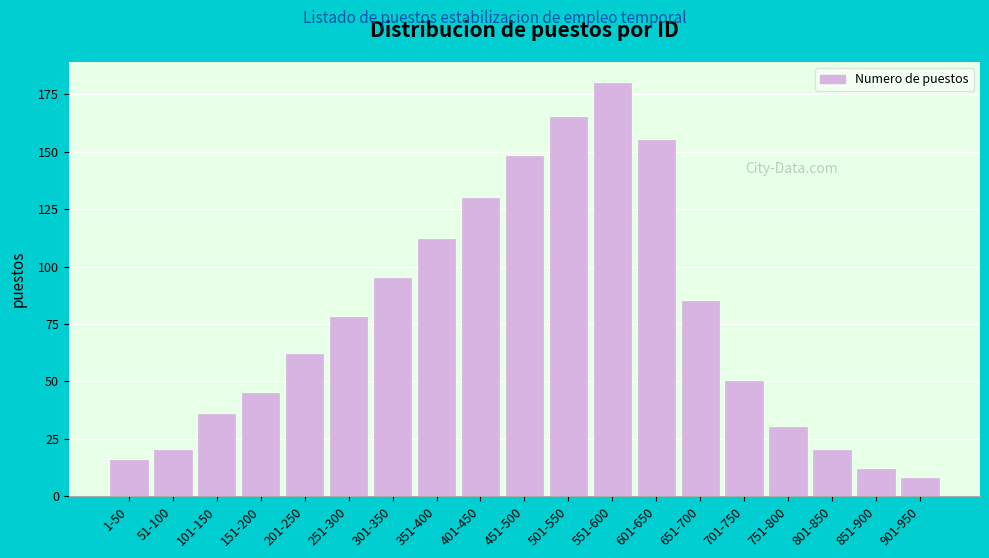

Reading left to right, list all the values displayed in this chart.

16	20	36	45	62	78	95	112	130	148	165	180	155	85	50	30	20	12	8